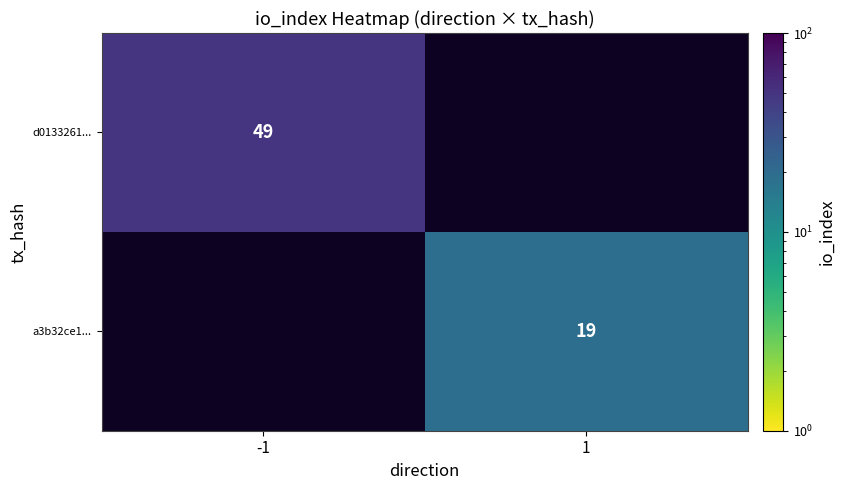

Is the value of d0133261... at -1 greater than the value of a3b32ce1... at 1?

Yes